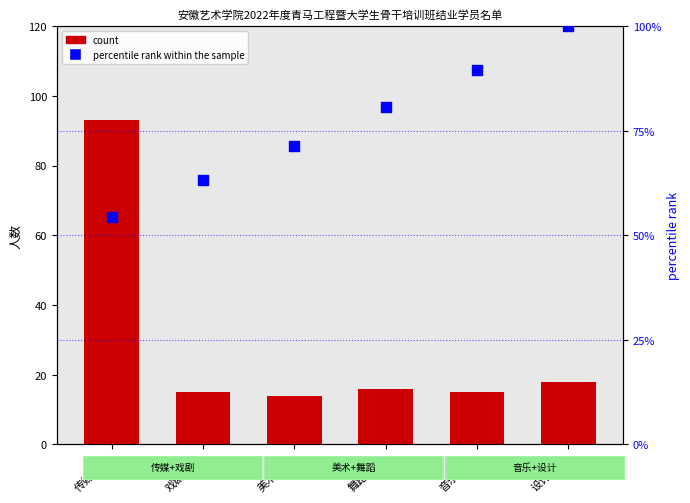

At which category is the sum across all series the highest?

传媒学院